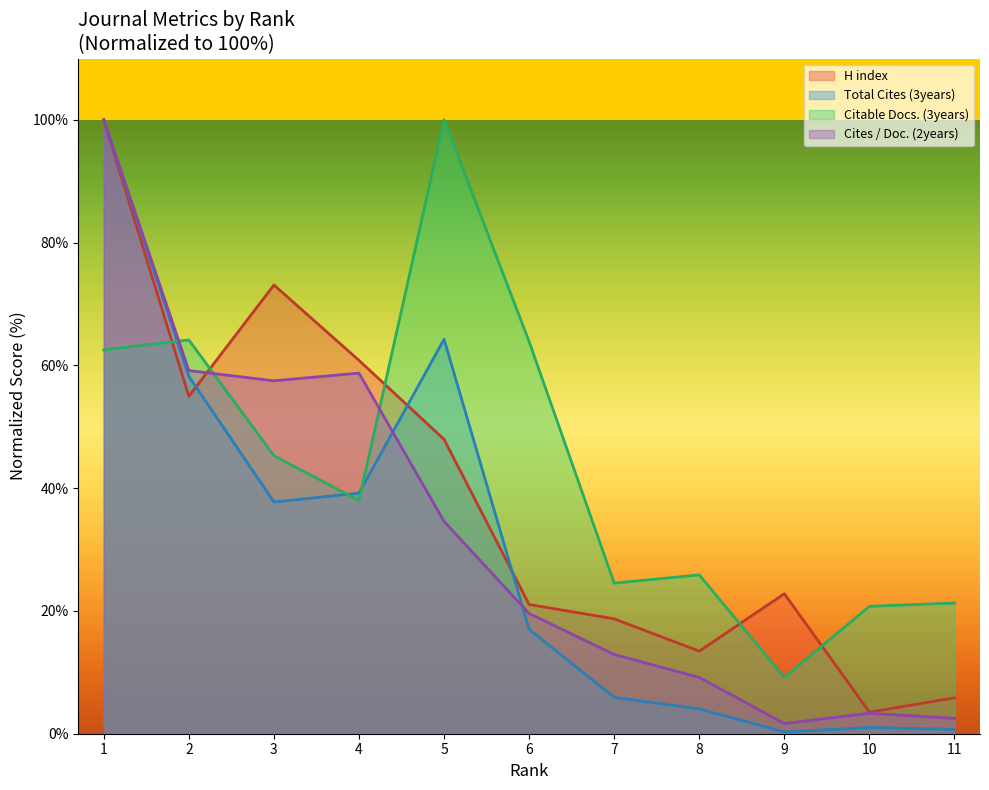

What is the total value across all series at 11?

30.4